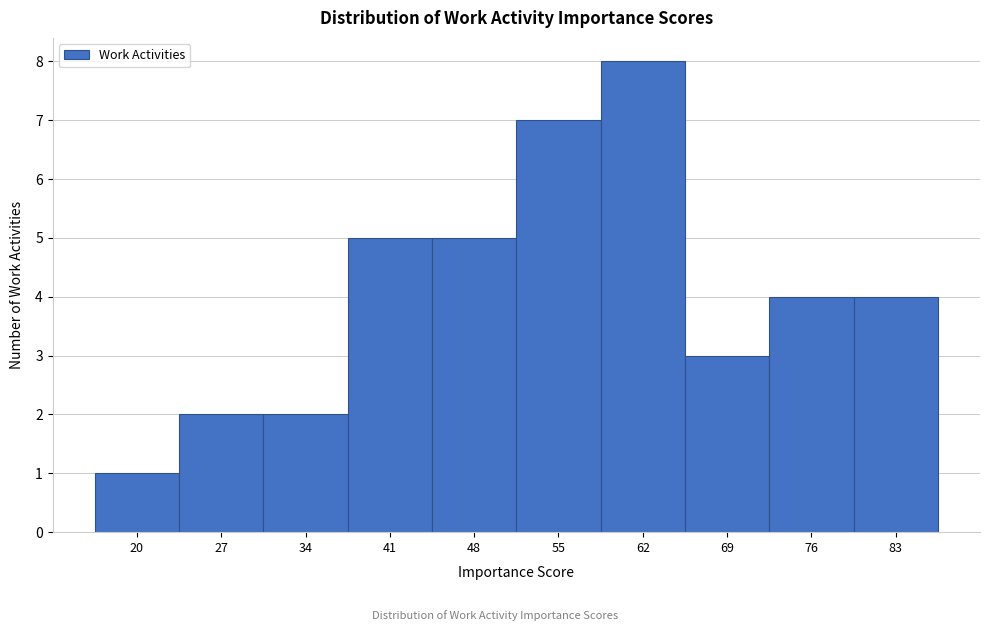

Reading left to right, what are all the values shown in this chart?

20=1	27=2	34=2	41=5	48=5	55=7	62=8	69=3	76=4	83=4